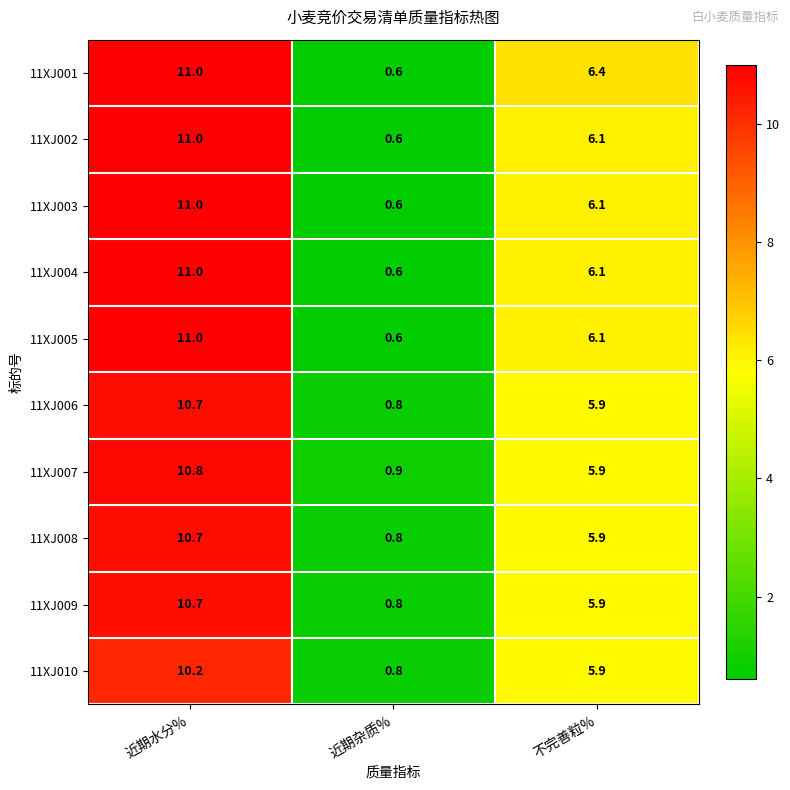

What is the difference between the highest and lowest values at 近期杂质%?

0.3